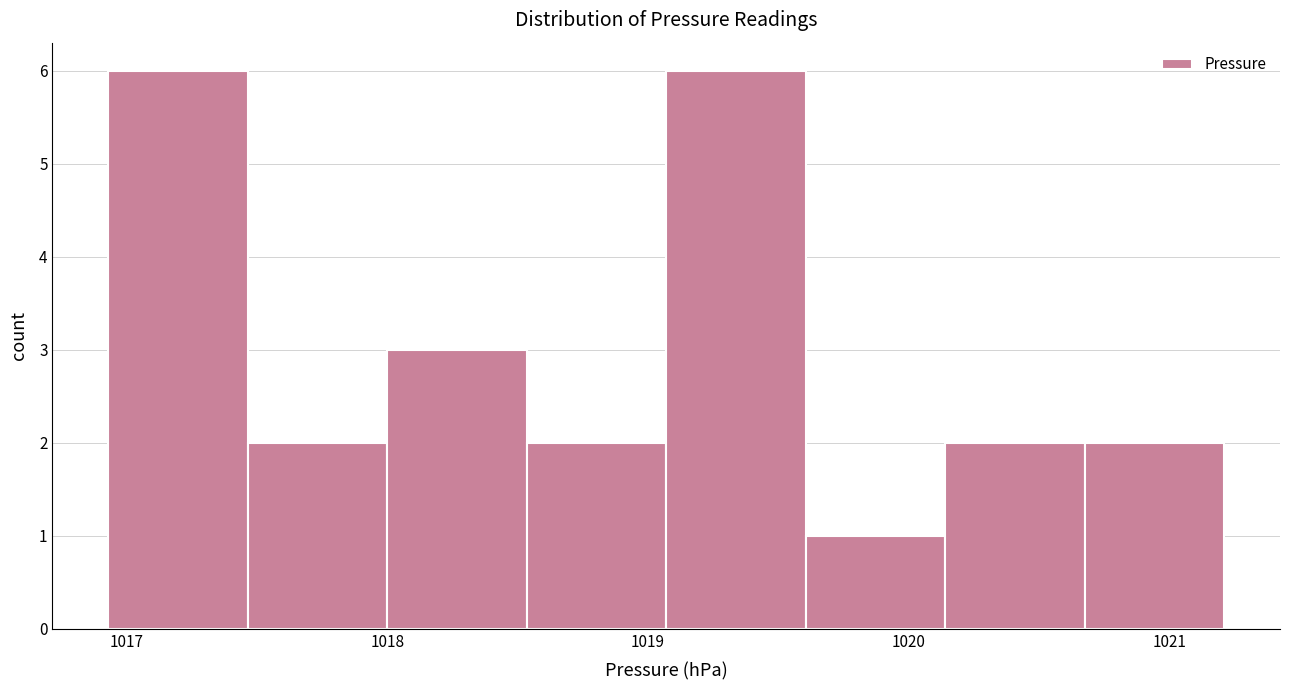

Reading left to right, transcribe this chart: for each bar, give the range it covers on the x-axis and its height. Neither the bar edges nor the heights are printed on the chart, so give them approximately, as read against the axes.

1016.9 to 1017.5: 6
1017.5 to 1018.0: 2
1018.0 to 1018.5: 3
1018.5 to 1019.1: 2
1019.1 to 1019.6: 6
1019.6 to 1020.1: 1
1020.1 to 1020.7: 2
1020.7 to 1021.2: 2